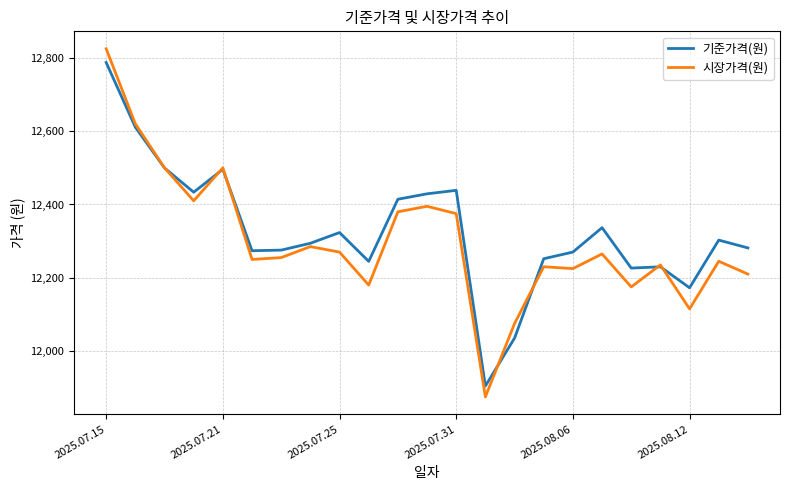

Rank the series by their average value, from highest to lowest.

기준가격(원), 시장가격(원)